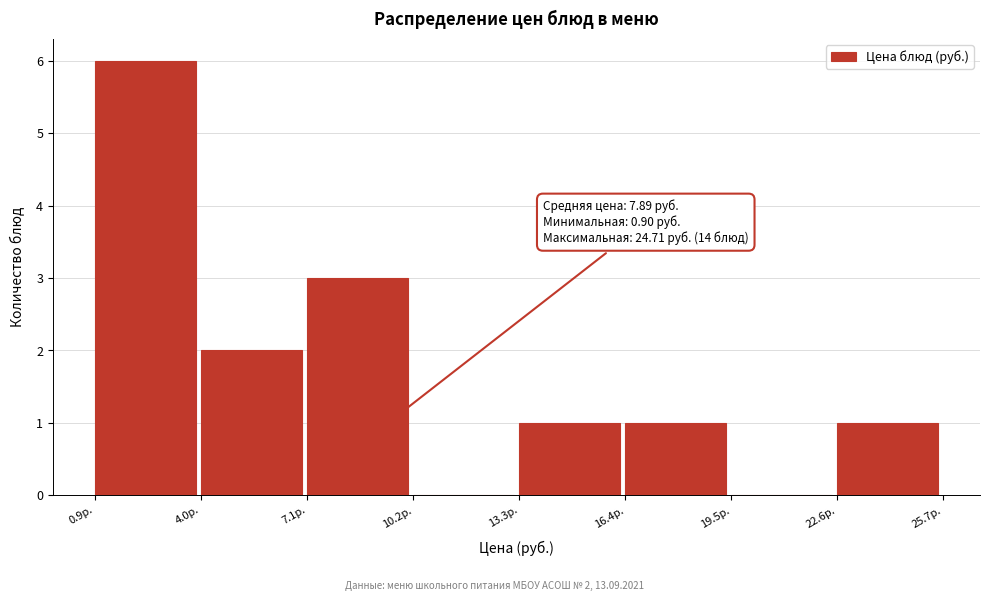

Which range on the x-axis has the tallest bar?

1.0 to 4.0